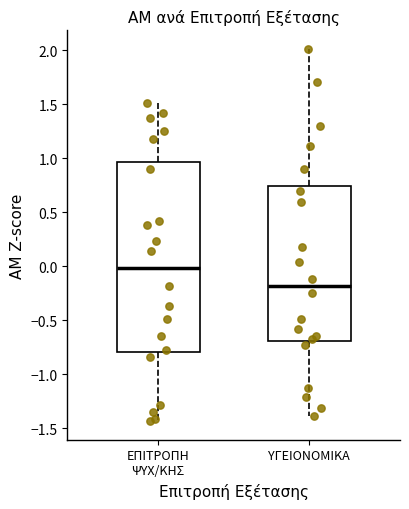

Reading left to right, read every box against the y-axis: the position of its median line, the range the box covers, and the ends of its whiskers. The values are not printed on the chart, so give them approximately, as read against the axis.

ΕΠΙΤΡΟΠΗ ΨΥΧ/ΚΗΣ: median 0.00, box -0.80 to 0.95, whiskers -1.45 to 1.50
ΥΓΕΙΟΝΟΜΙΚΑ: median -0.20, box -0.70 to 0.75, whiskers -1.40 to 2.00